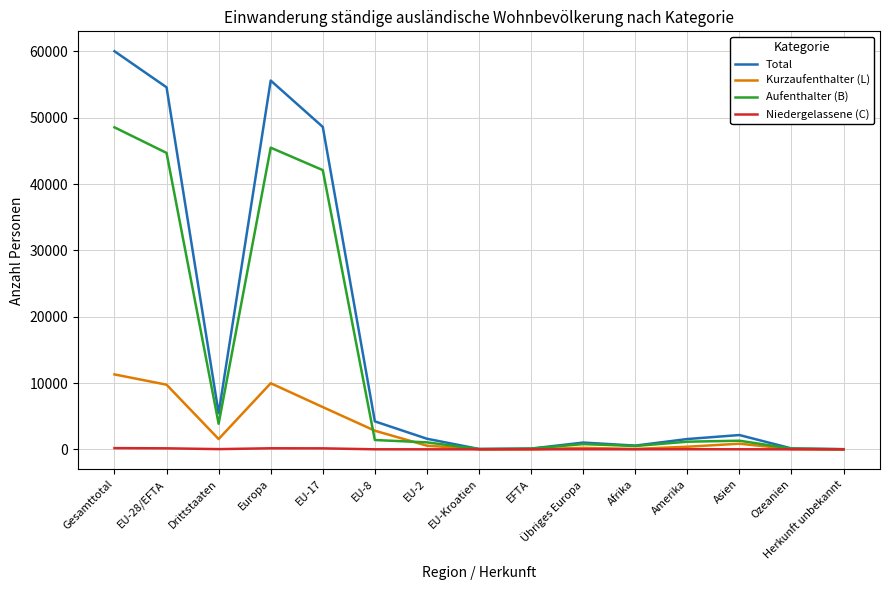

True or false: Total has a value of 5439 at Drittstaaten.

True